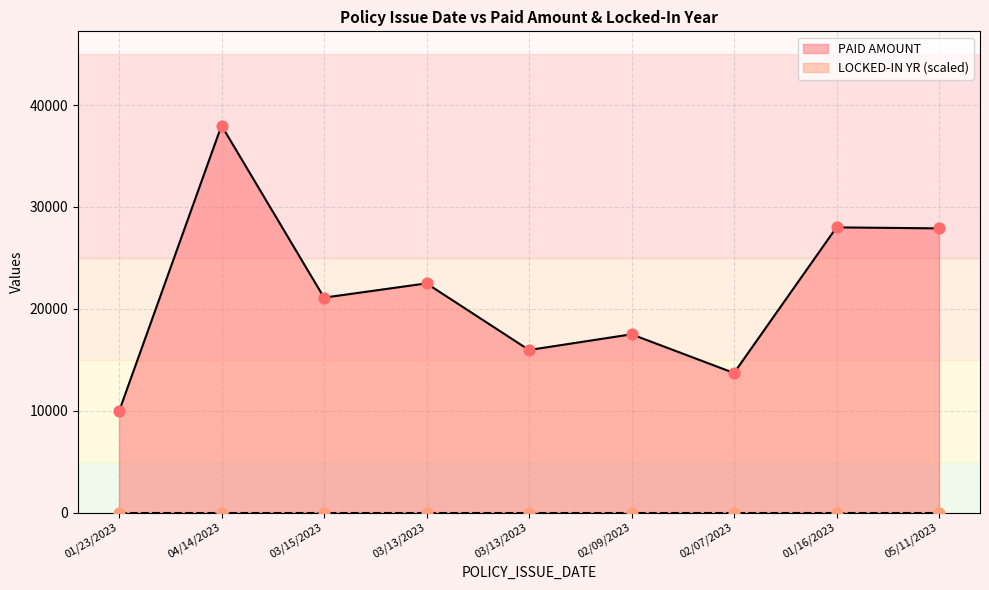

What is the change in value from 03/13/2023 to 05/11/2023?

+11943.2